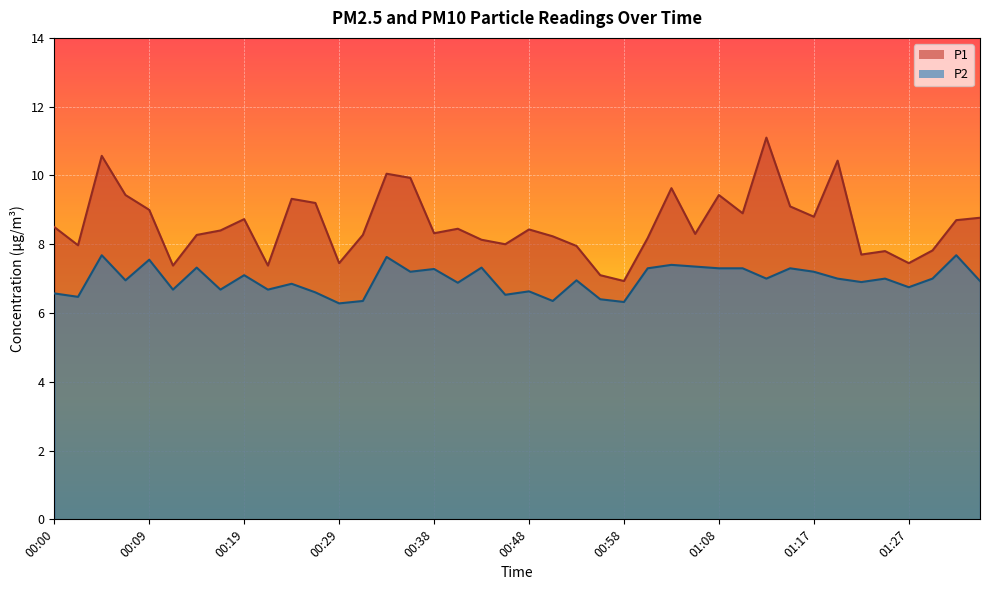

Which series has the widest spread of values?

P1